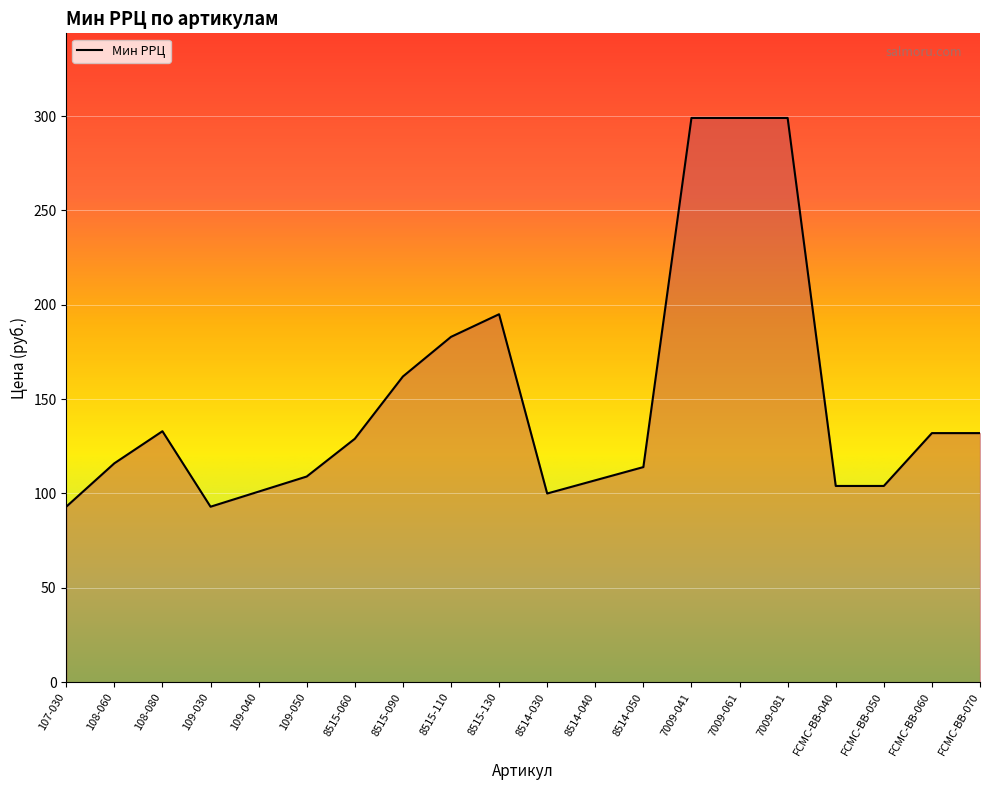

True or false: the data shows 116 at 108-060.

True